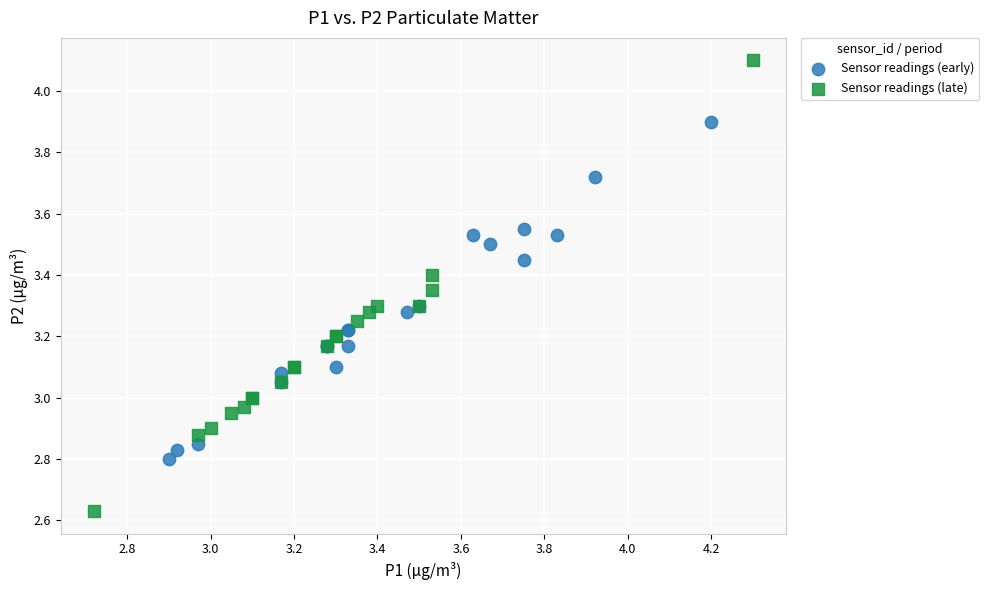

Which series reaches the maximum Y coordinate?

Sensor readings (late)